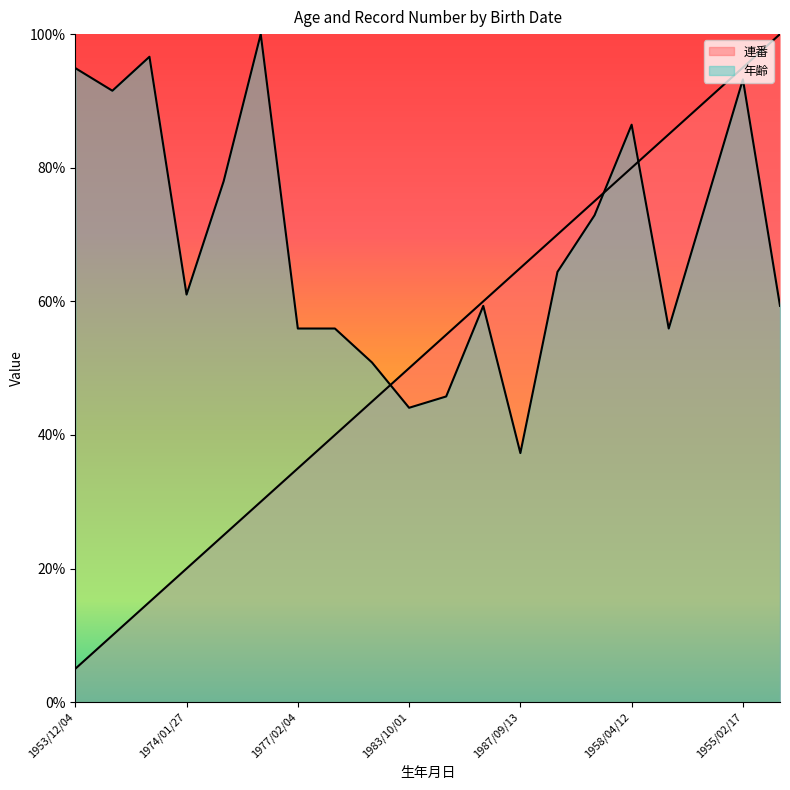

What position from the right is 1950/11/28?

15